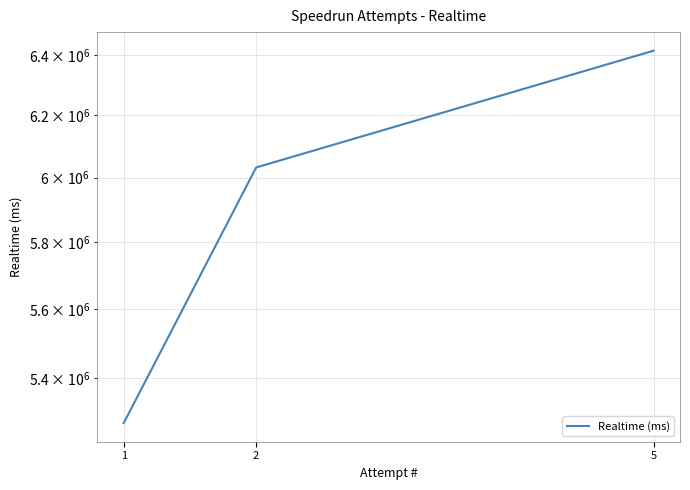

What is the average value?

5906745